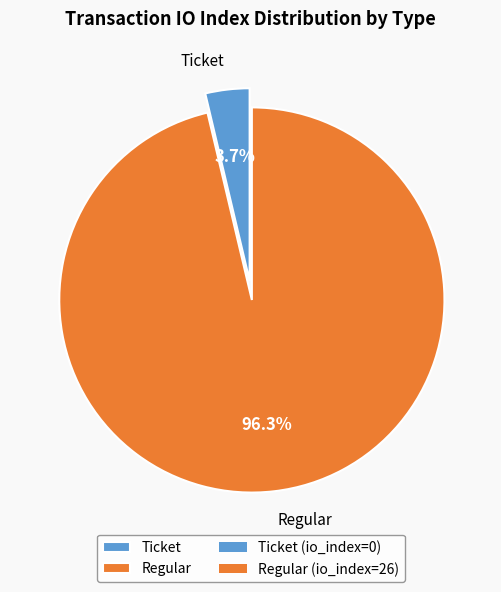

What is the smallest slice in the pie chart?

Ticket